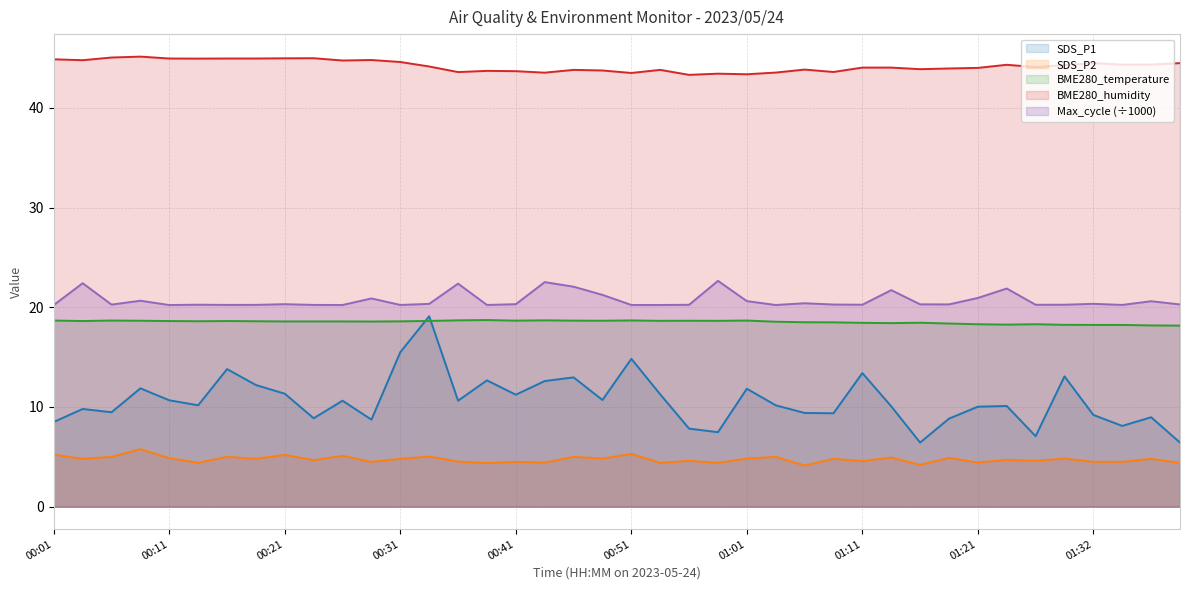

At 00:06, list the series in order from largest to smallest.

BME280_humidity, Max_cycle, BME280_temperature, SDS_P1, SDS_P2